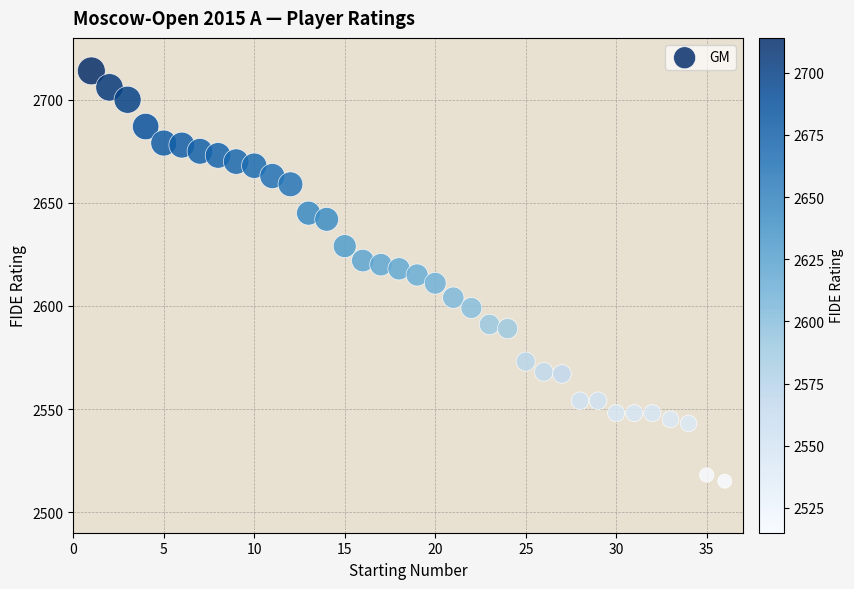

What is the range of Y values (max minus min)?

199